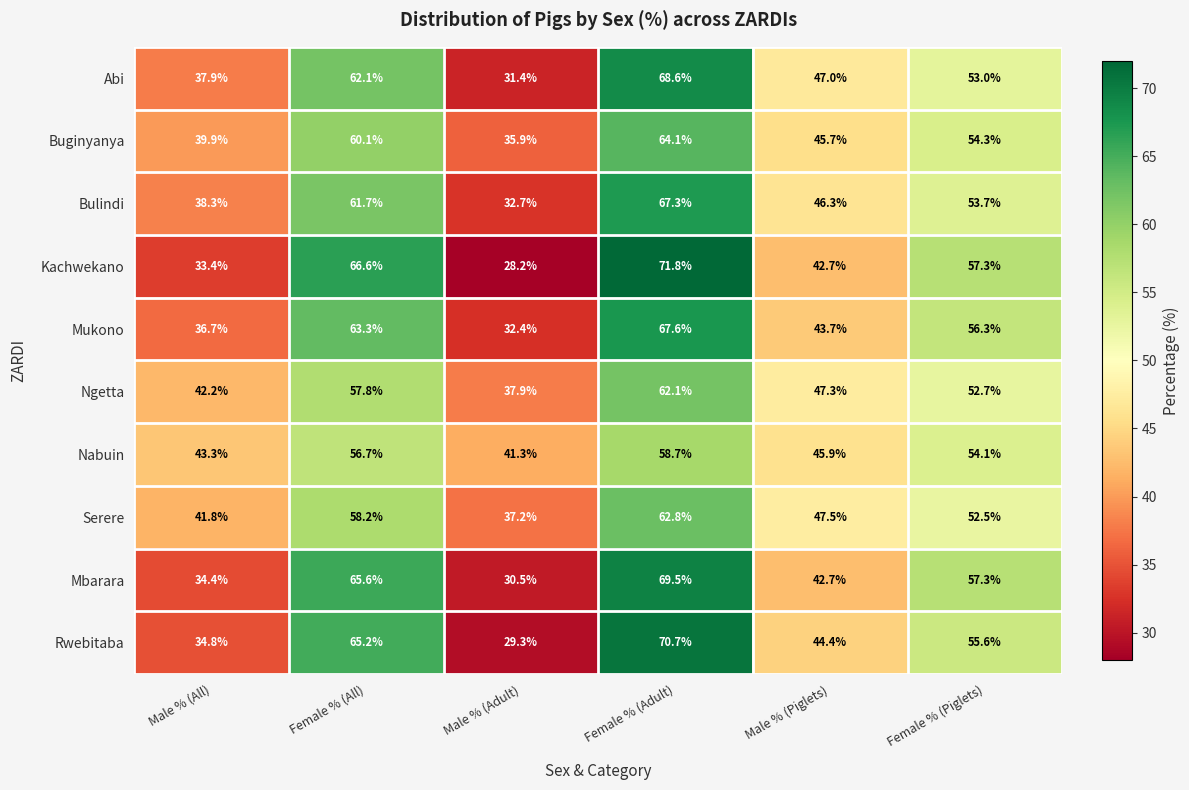

Between Male % (All) and Male % (Piglets), which series saw the biggest shift?

Rwebitaba